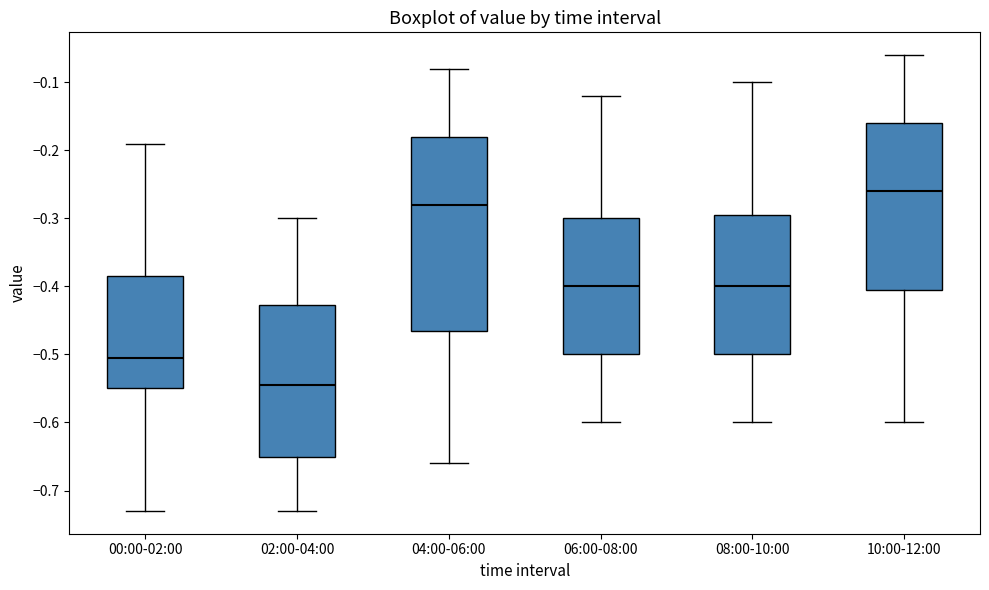

Where does the upper whisker of the box for 00:00-02:00 end on the y-axis? The values are not printed on the chart, so give them approximately, as read against the axis.

-0.19